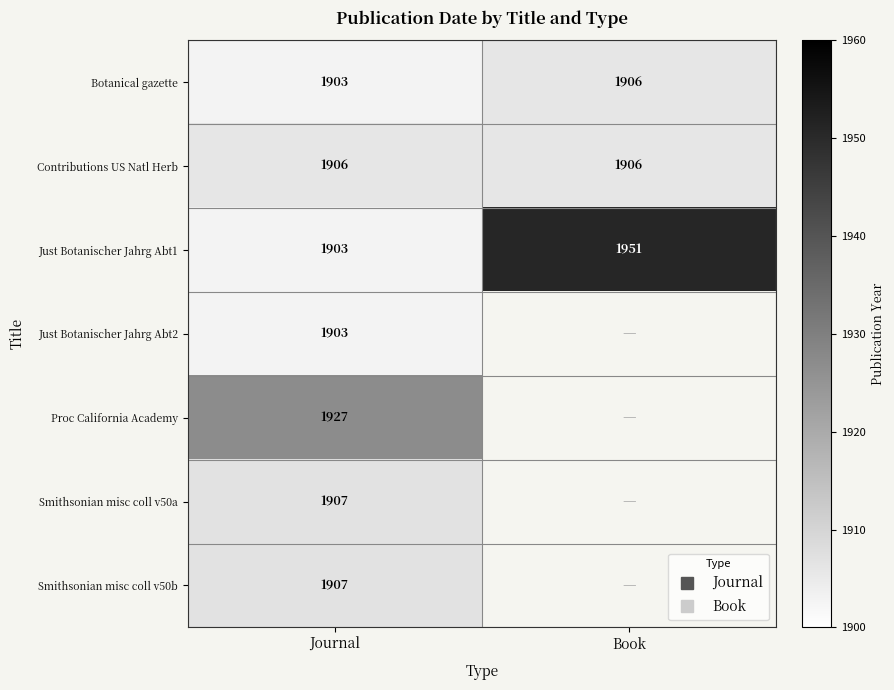

Rank the series by their maximum value, from highest to lowest.

Just Botanischer Jahrg Abt1, Proc California Academy, Smithsonian misc coll v50a, Smithsonian misc coll v50b, Botanical gazette, Contributions US Natl Herb, Just Botanischer Jahrg Abt2